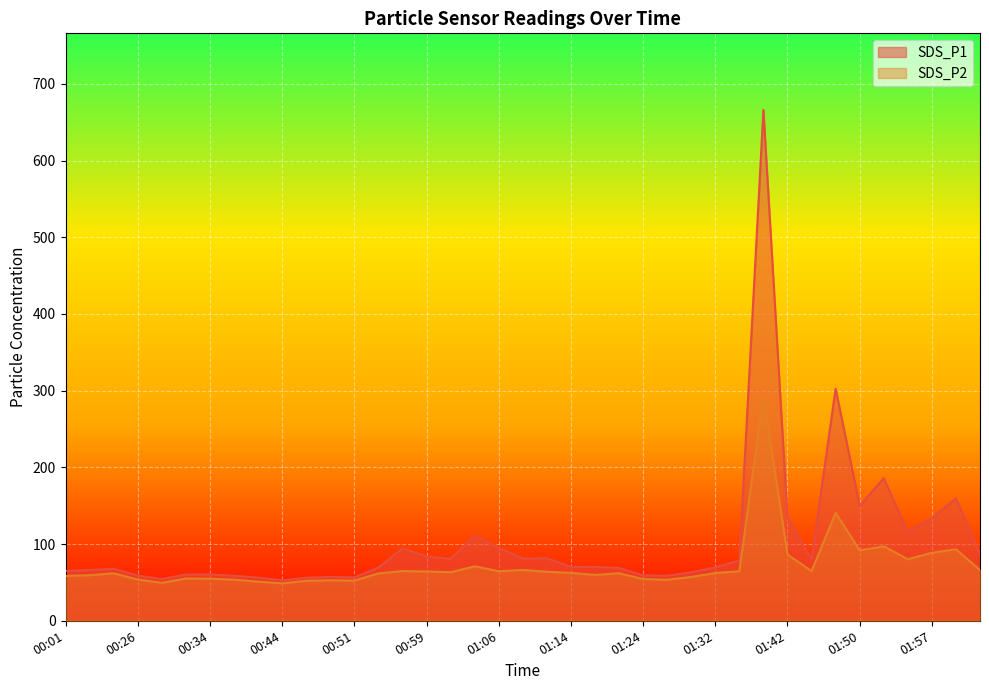

Does the chart display data point markers on the line(s)?

No